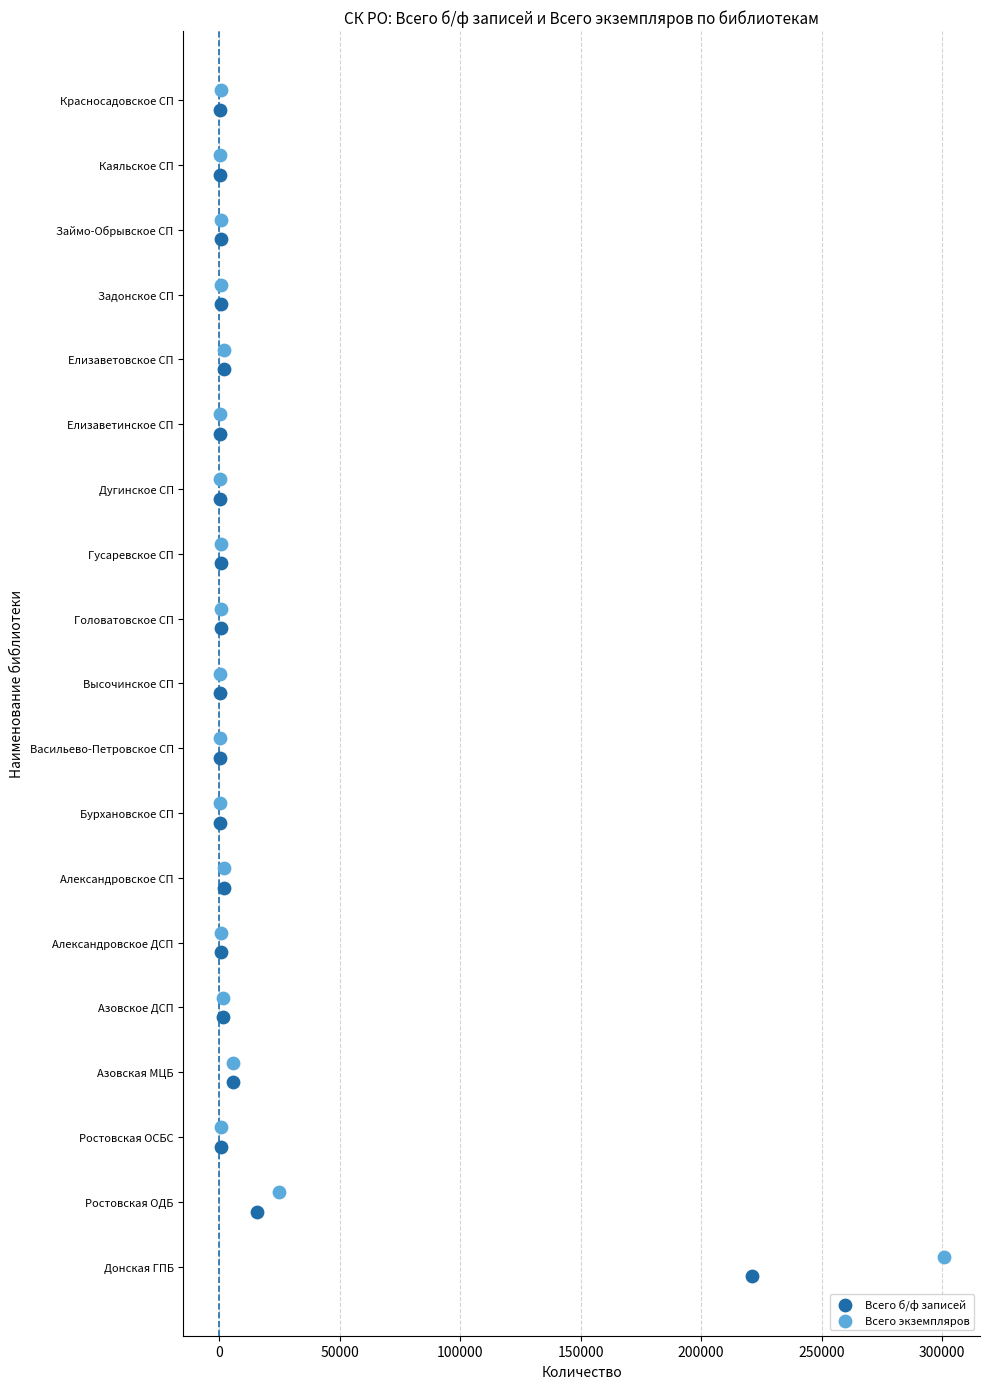

What are all the series names shown in the legend?

Всего б/ф записей, Всего экземпляров